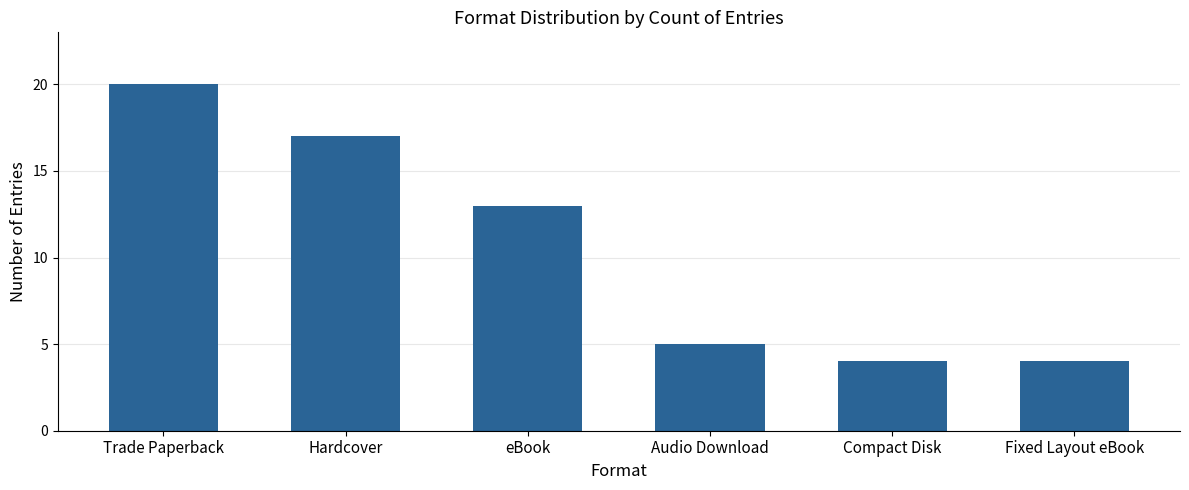

What is the label of the 5th bar from the left?

Compact Disk